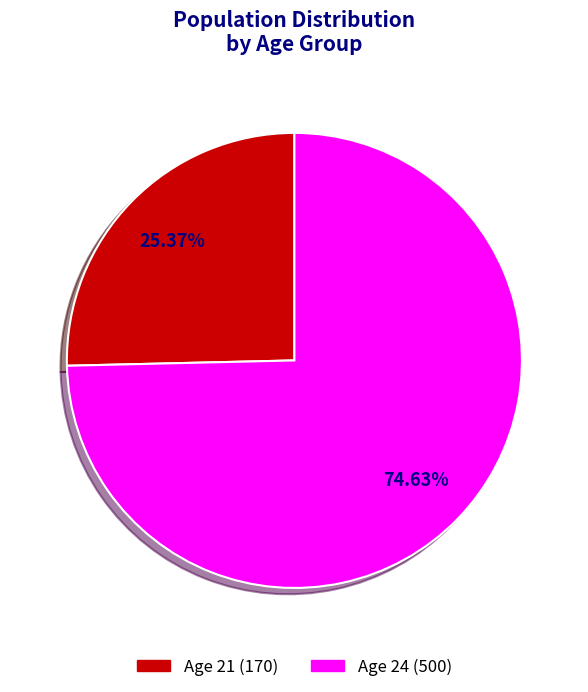

Which has a higher value, Age 24 (500) or Age 21 (170)?

Age 24 (500)